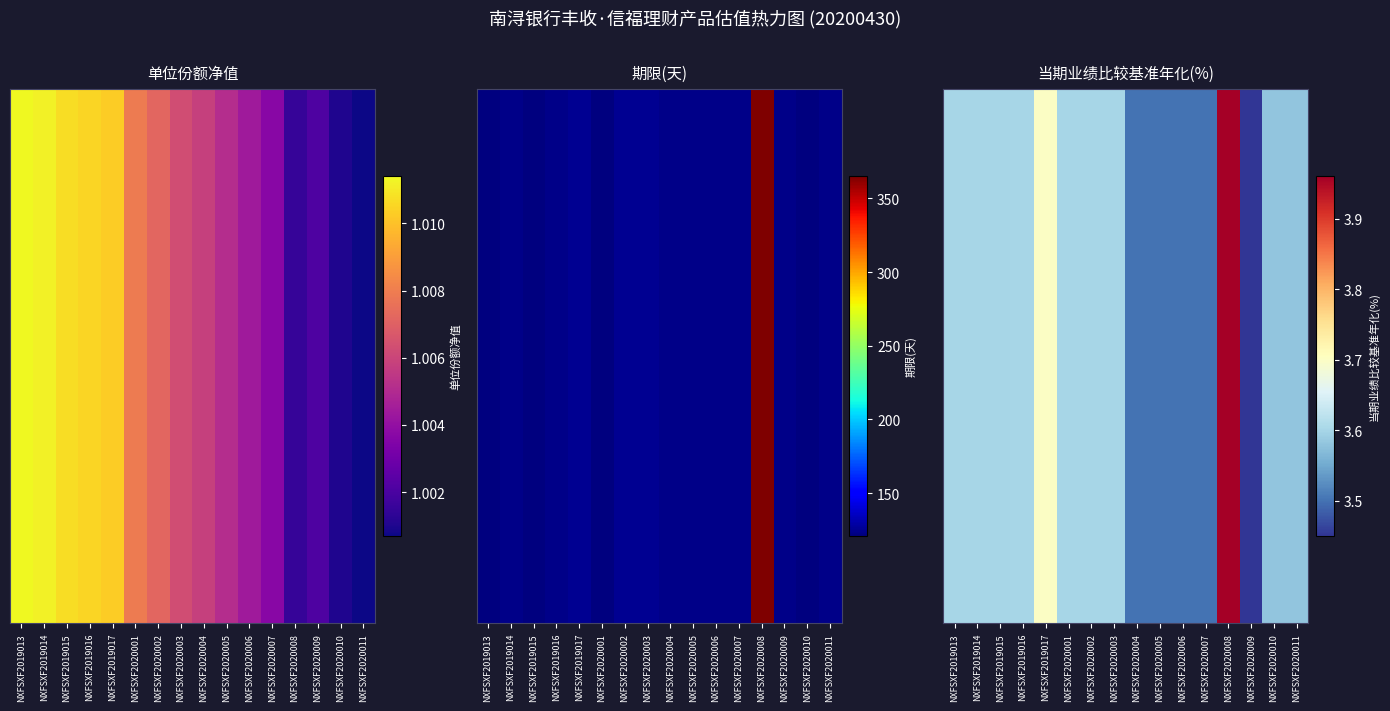

Is it true that the value at NXFSXF2020009 is 3.5?

True